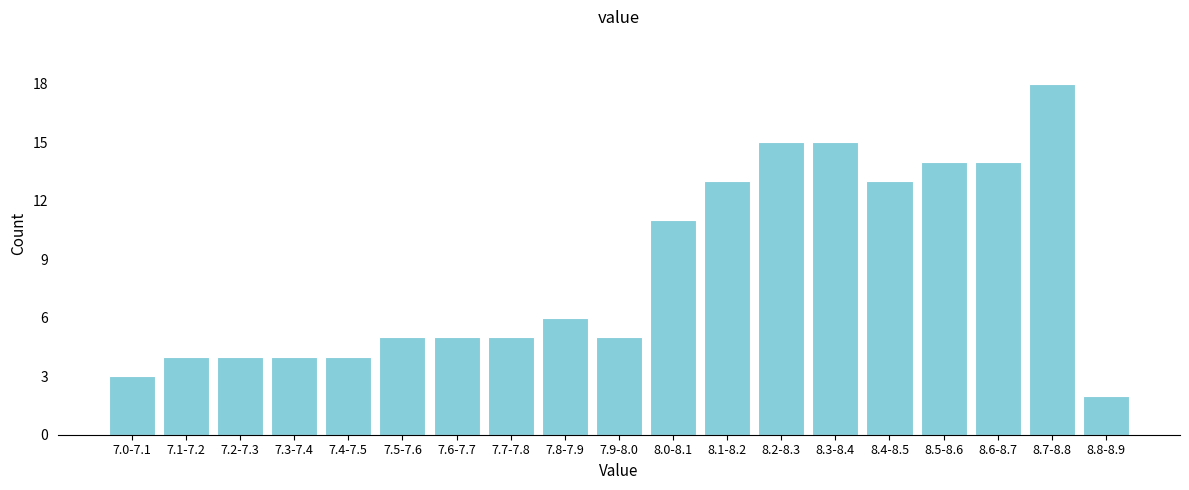

Reading left to right, what are all the values shown in this chart?

7.0-7.1=3	7.1-7.2=4	7.2-7.3=4	7.3-7.4=4	7.4-7.5=4	7.5-7.6=5	7.6-7.7=5	7.7-7.8=5	7.8-7.9=6	7.9-8.0=5	8.0-8.1=11	8.1-8.2=13	8.2-8.3=15	8.3-8.4=15	8.4-8.5=13	8.5-8.6=14	8.6-8.7=14	8.7-8.8=18	8.8-8.9=2